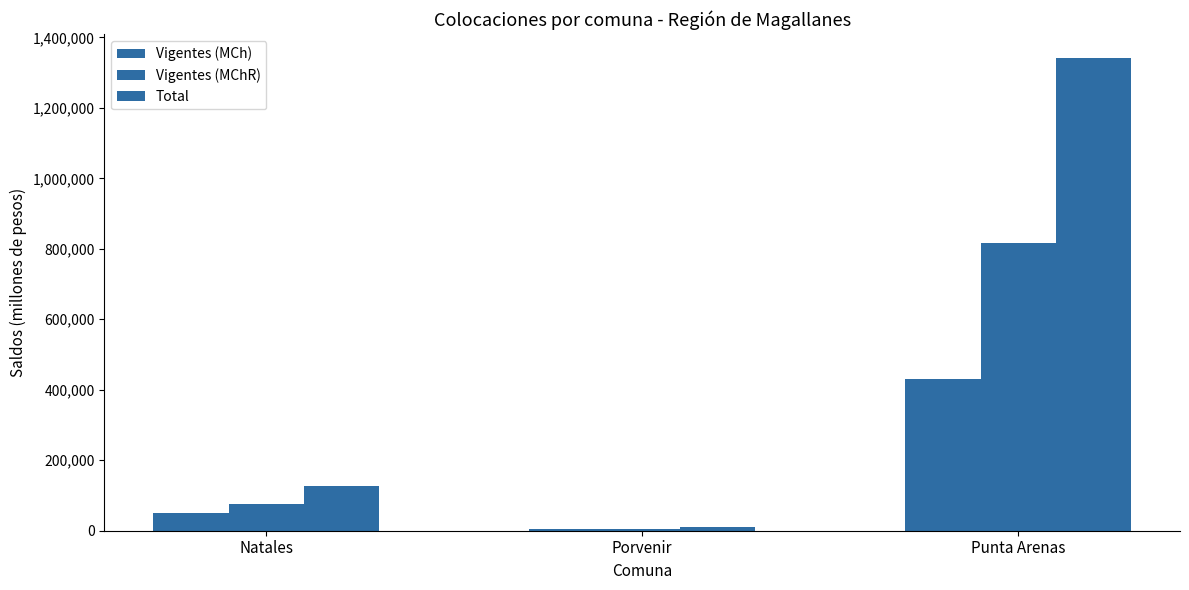

How many data points in Total are above 128286?

2